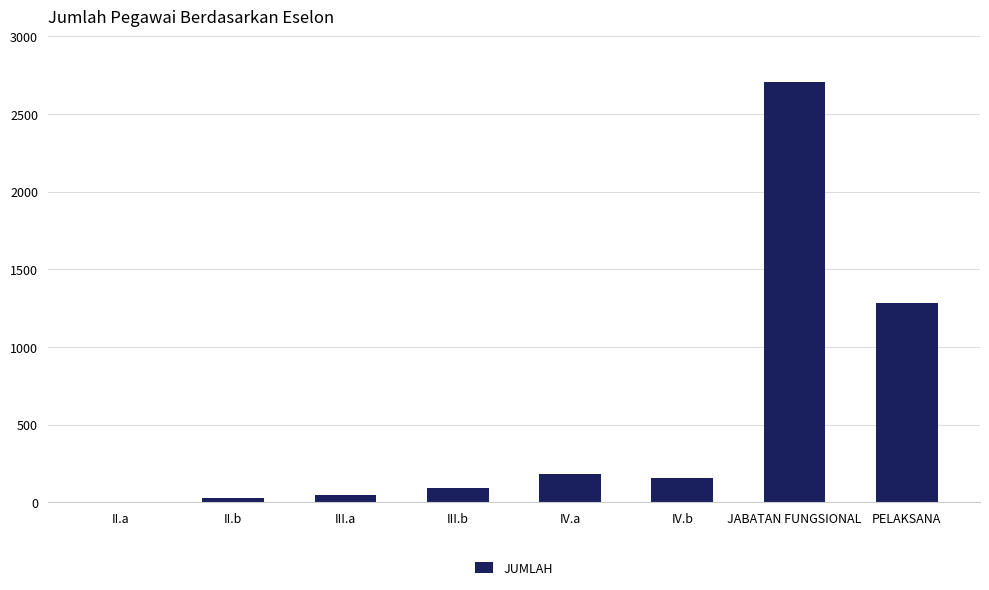

What is the sum of all values?

4492